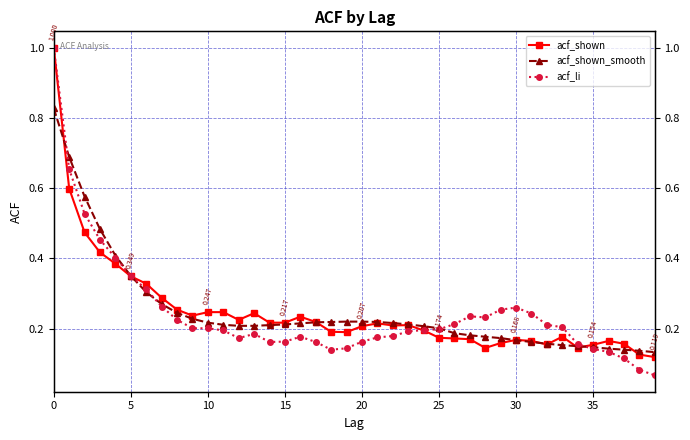

What is the average value of the acf_li series?

0.2